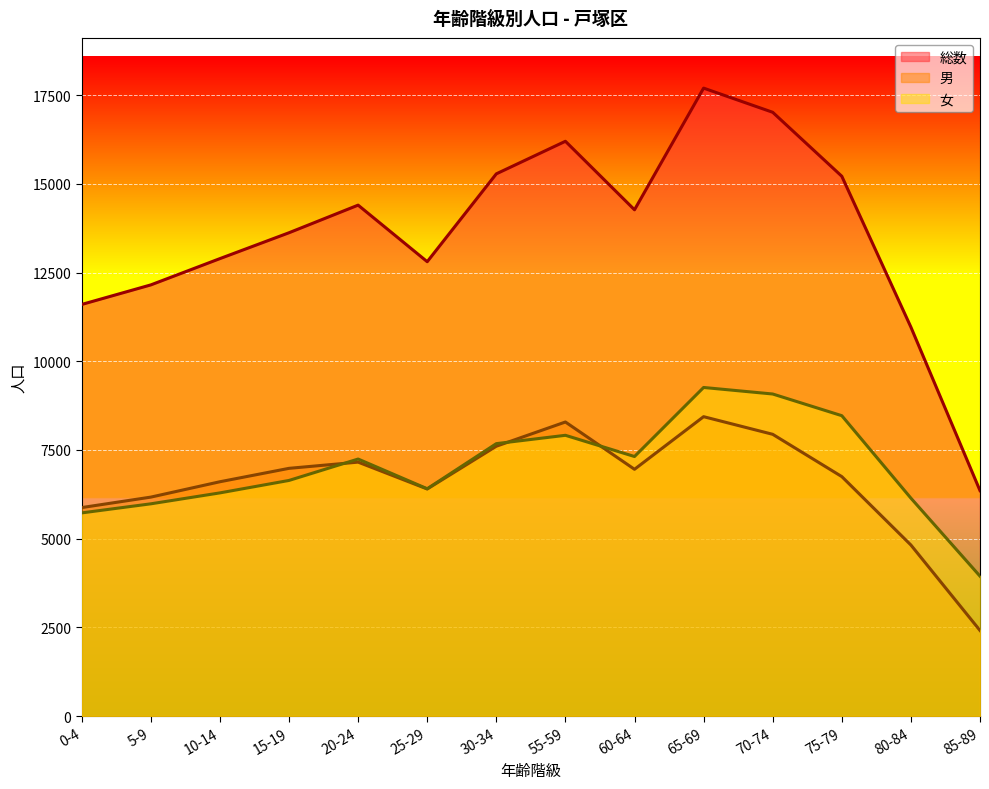

What is the minimum value shown in the chart?

2411